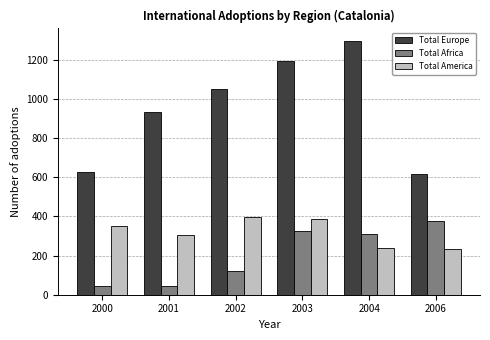

At which label does Total Africa reach its peak?

2006